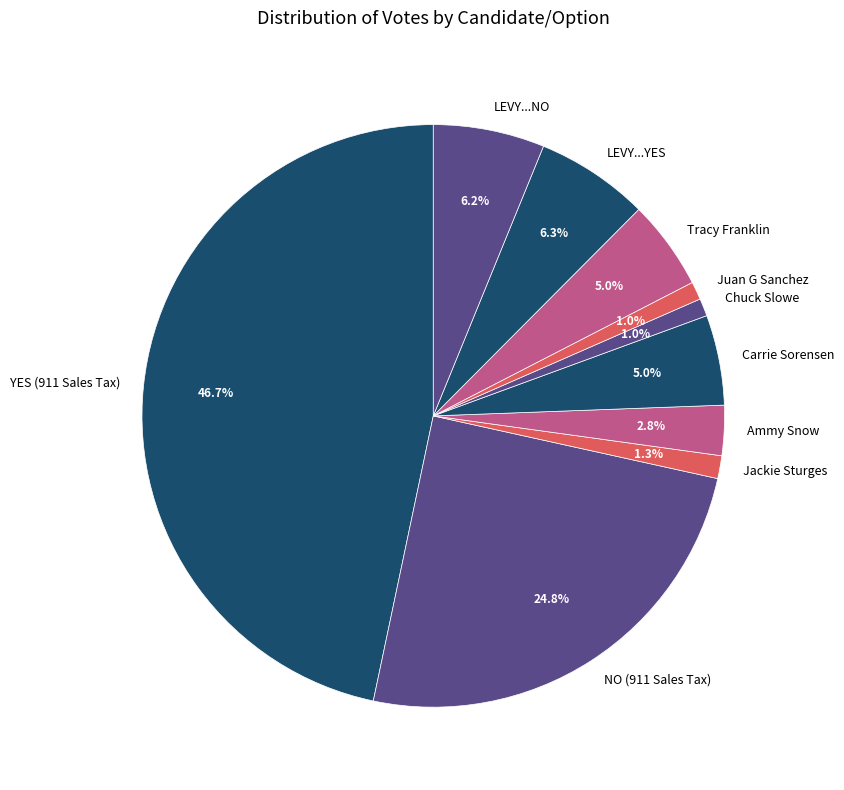

Which has a higher value, Ammy Snow or LEVY...NO?

LEVY...NO